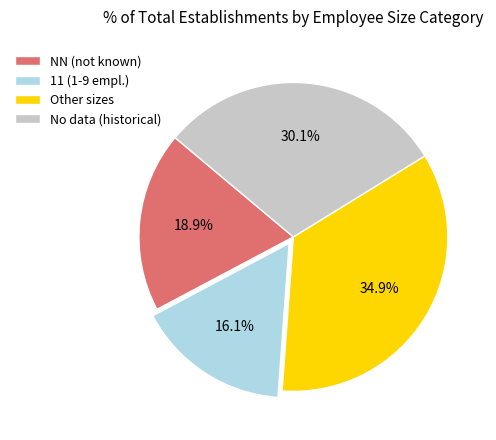

Rank the categories by value from lowest to highest.

11 (1-9 empl.), NN (not known), No data (historical), Other sizes